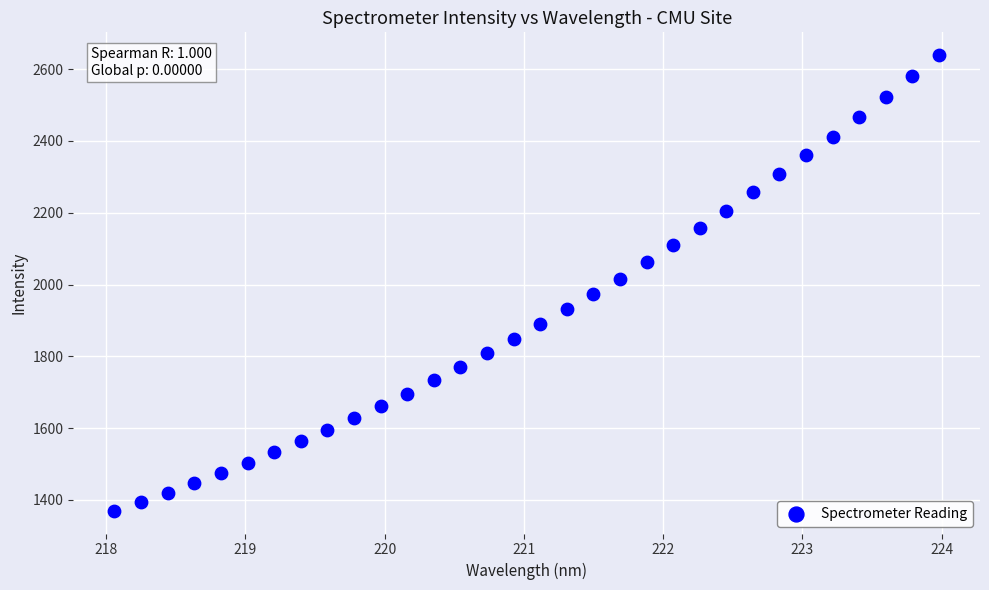

What is the range of X values (max minus min)?

5.9